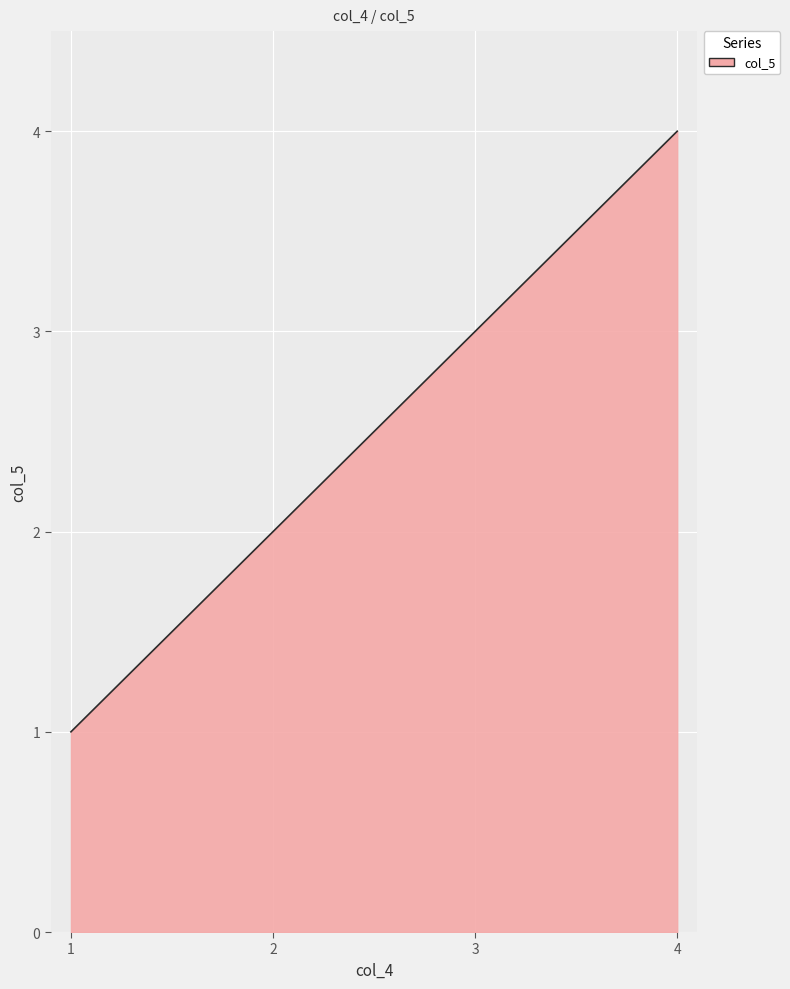

List the labels in order of value, largest first.

4, 3, 2, 1